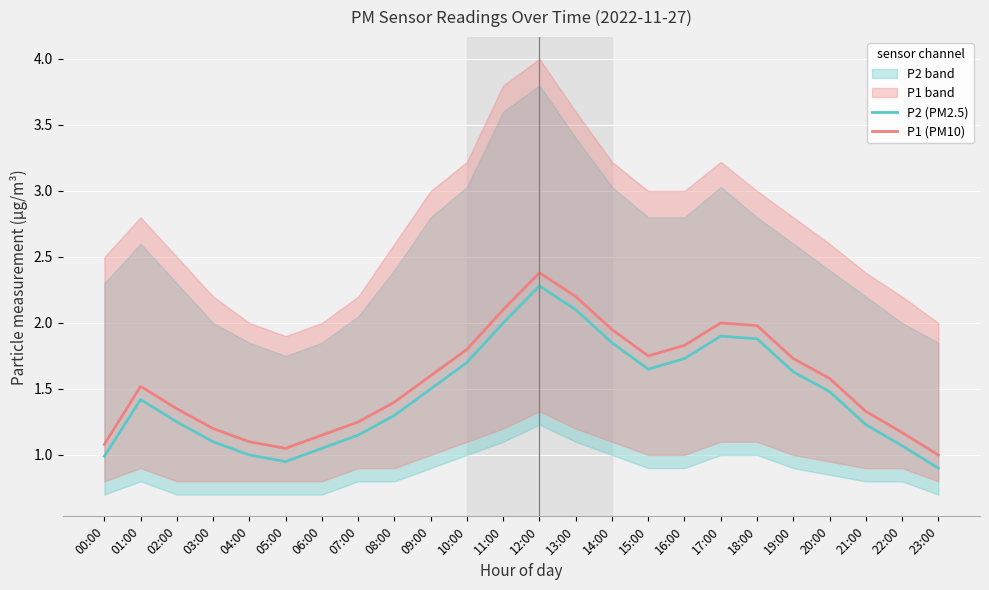

At how many categories does at least one series exceed 1?

23